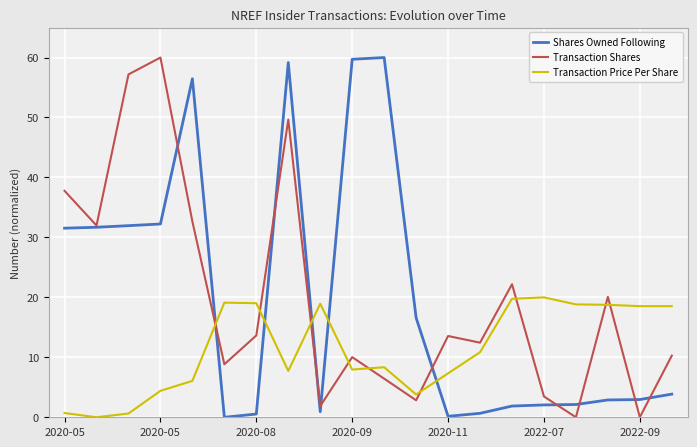

True or false: Shares Owned Following and Transaction Price Per Share intersect in this chart.

True